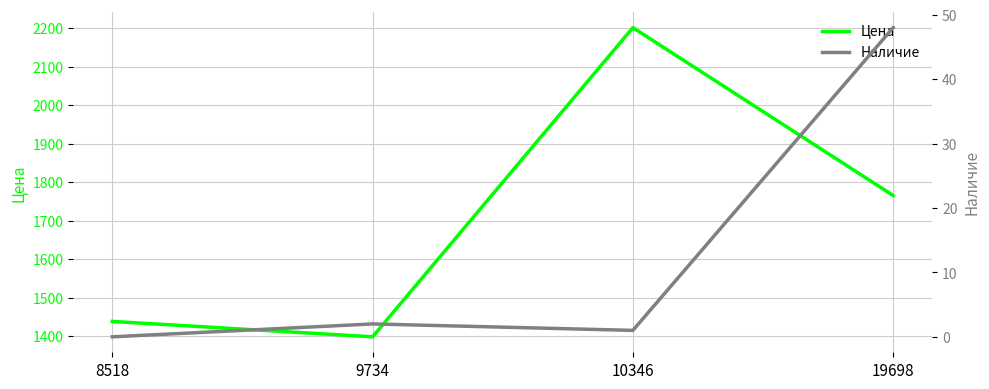

Reading right to left, what are all the values shown in this chart?

Цена: 19698=1765	10346=2201	9734=1398	8518=1438
Наличие: 19698=48	10346=1	9734=2	8518=0